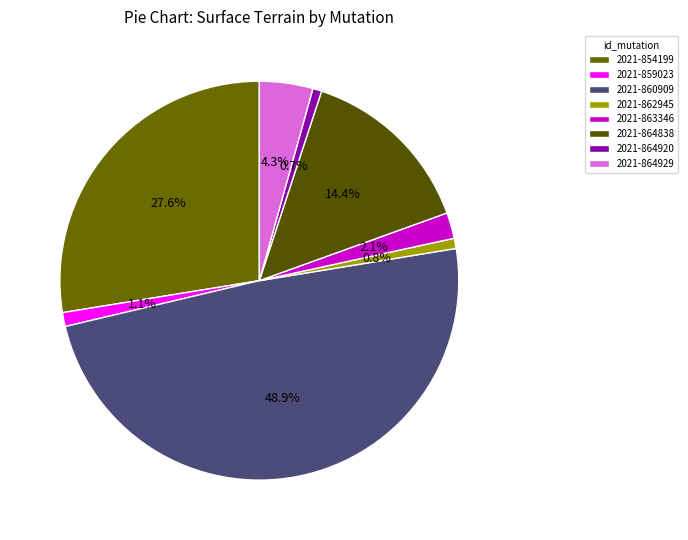

Does any single category account for the majority?

No